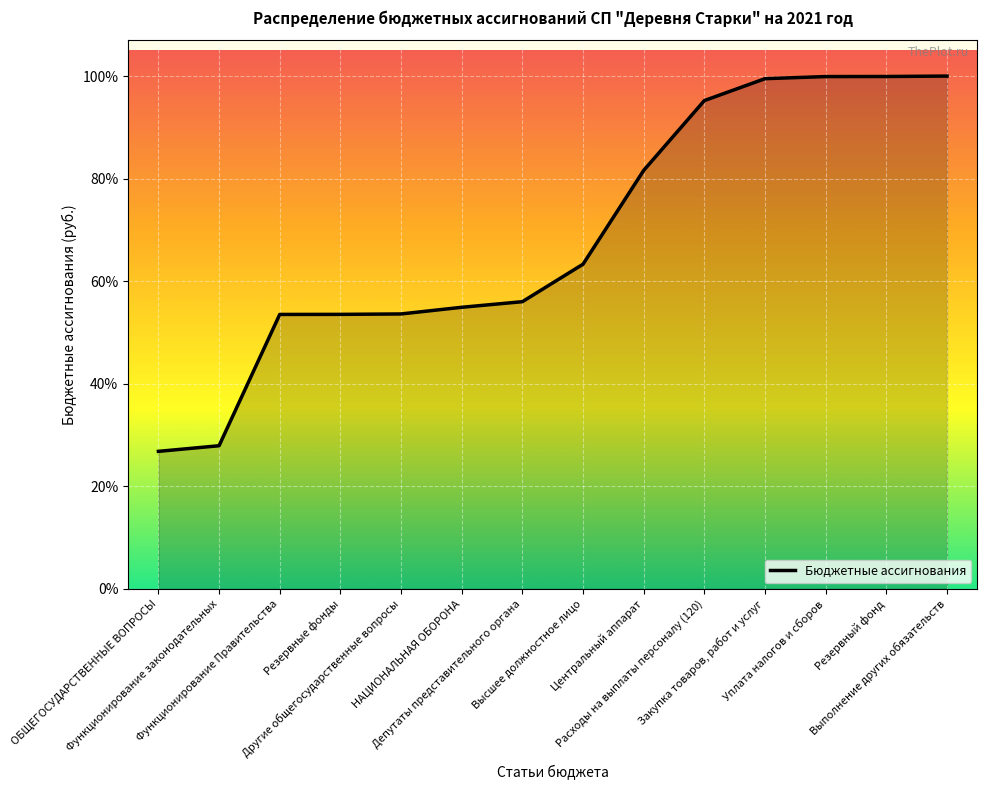

What is the change in value from Другие общегосударственные вопросы to Депутаты представительного органа?

+2.4